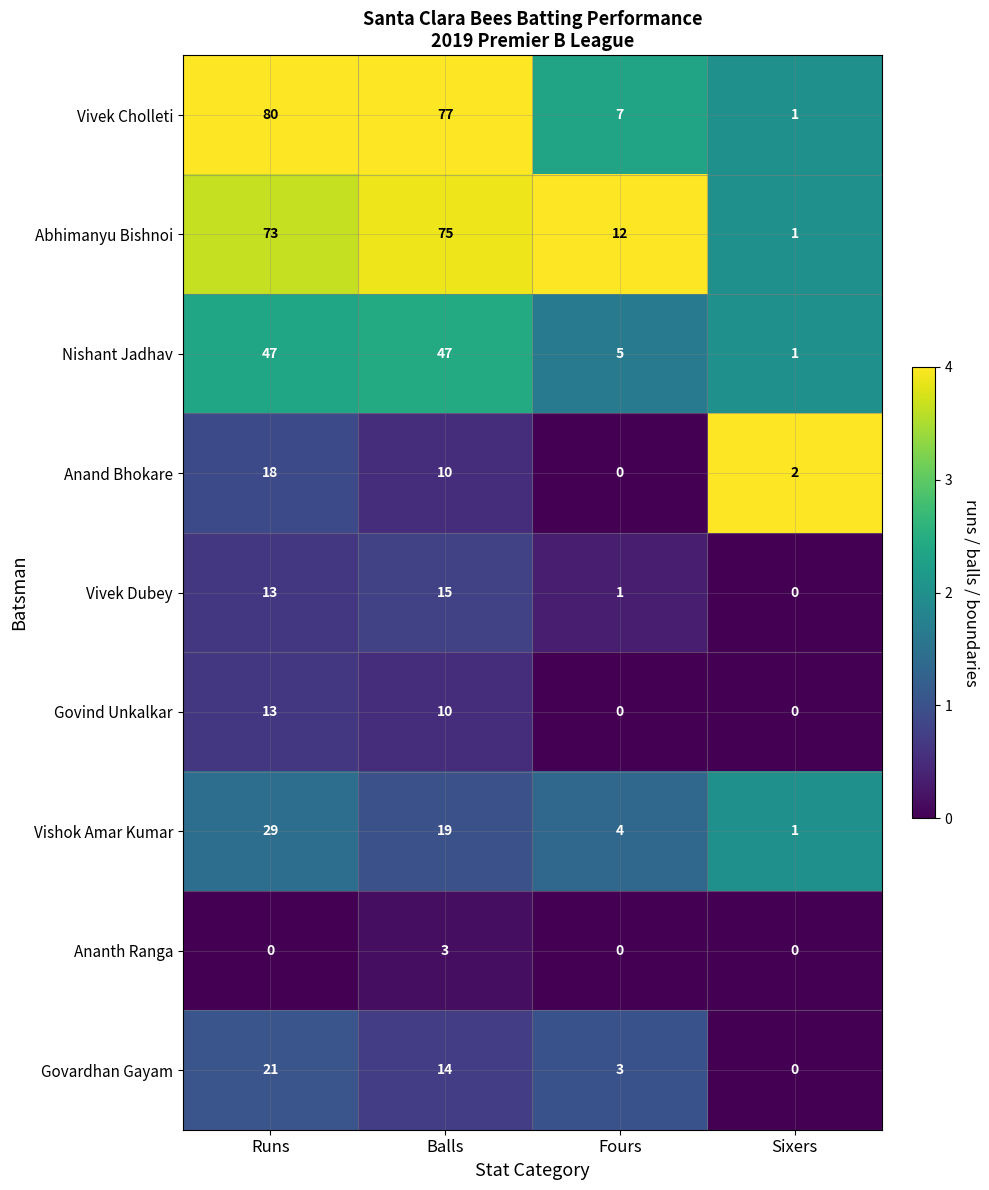

At which label does Vishok Amar Kumar reach its peak?

Runs